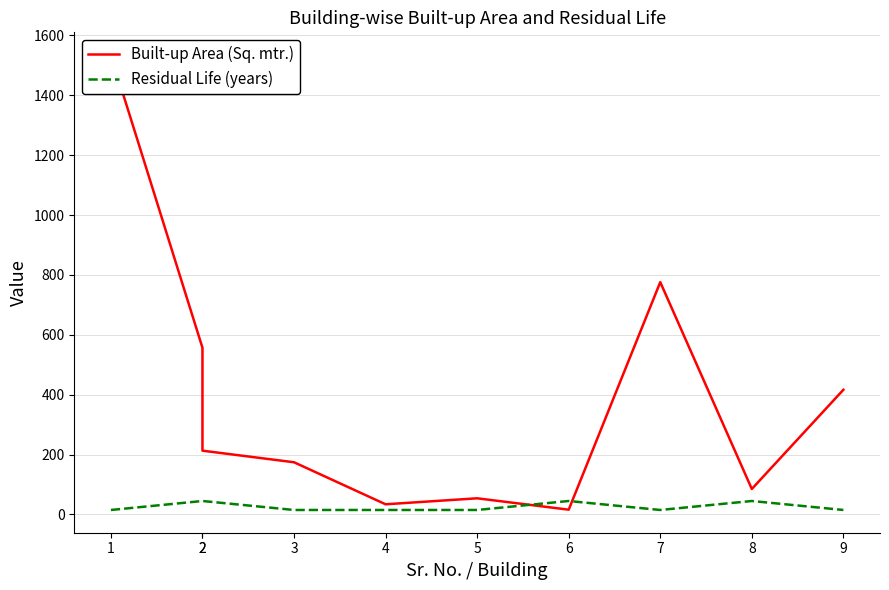

Reading left to right, extract all data points from this chart.

Built-up Area (Sq. mtr.): 1534.4	556.8	213.1	174.4	34.0	54.0	16.0	776.0	85.2	416.5
Residual Life (years): 15.0	45.0	45.0	15.0	15.0	15.0	45.0	15.0	45.0	15.0